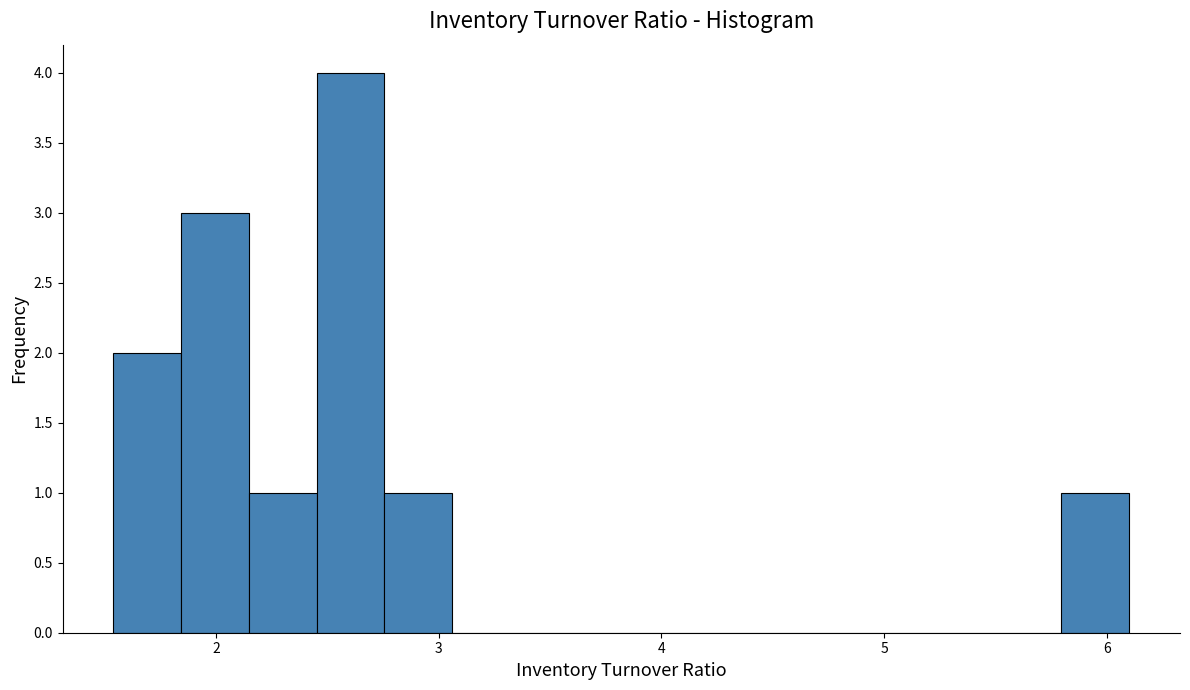

Around what value on the x-axis is the tallest bar? Give the approximate position of its centre, as read against the axis.

2.6